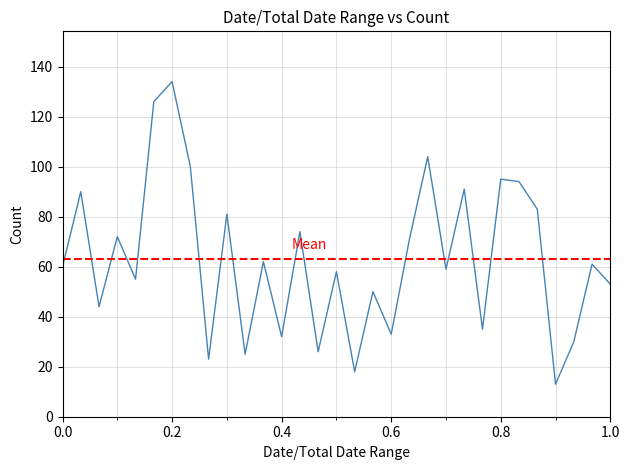

What value does the data have at 0.6, to the nearest 50?

50